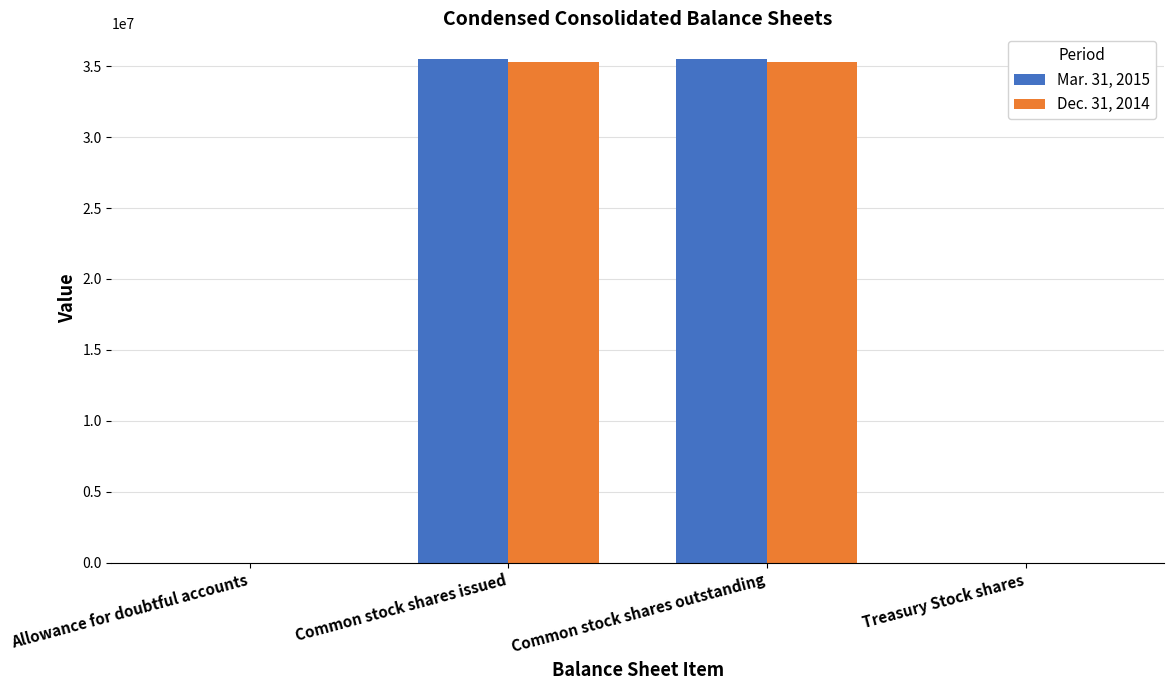

The Dec. 31, 2014 series shows 22240388 at Common stock shares issued. True or false?

False